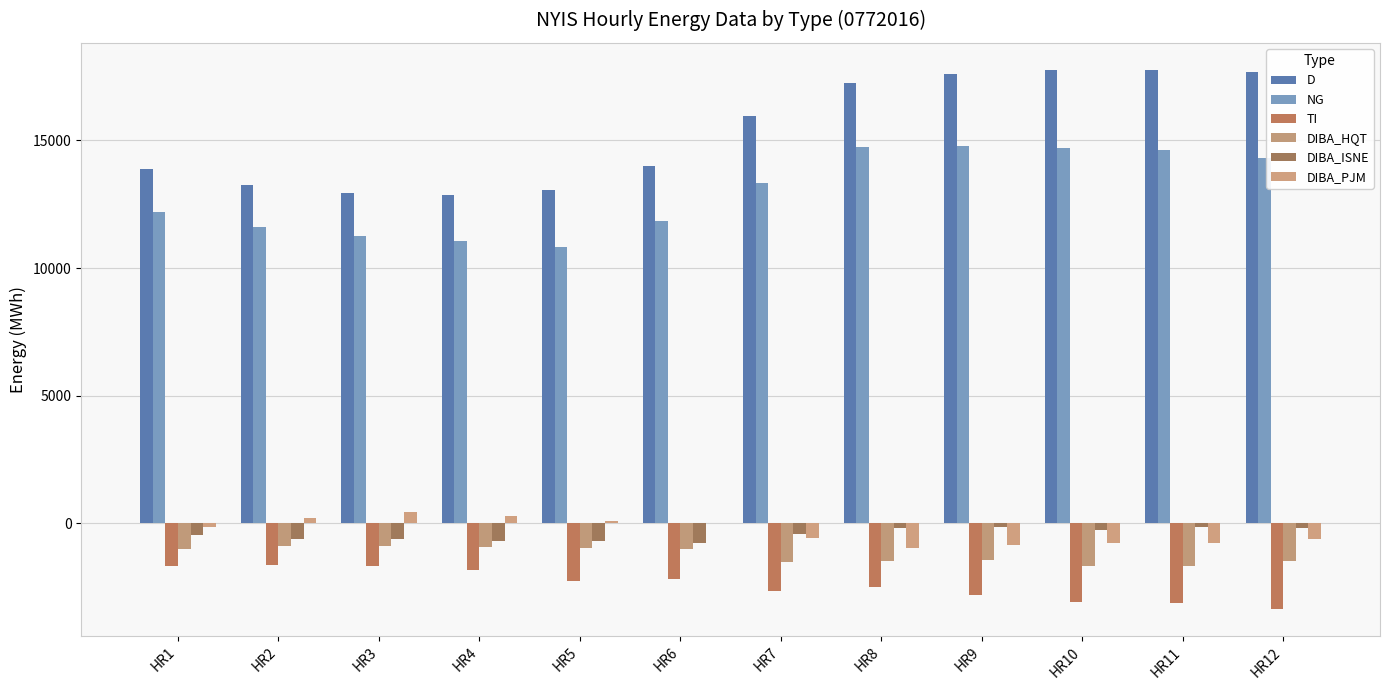

Which series has the largest range (max minus min)?

D